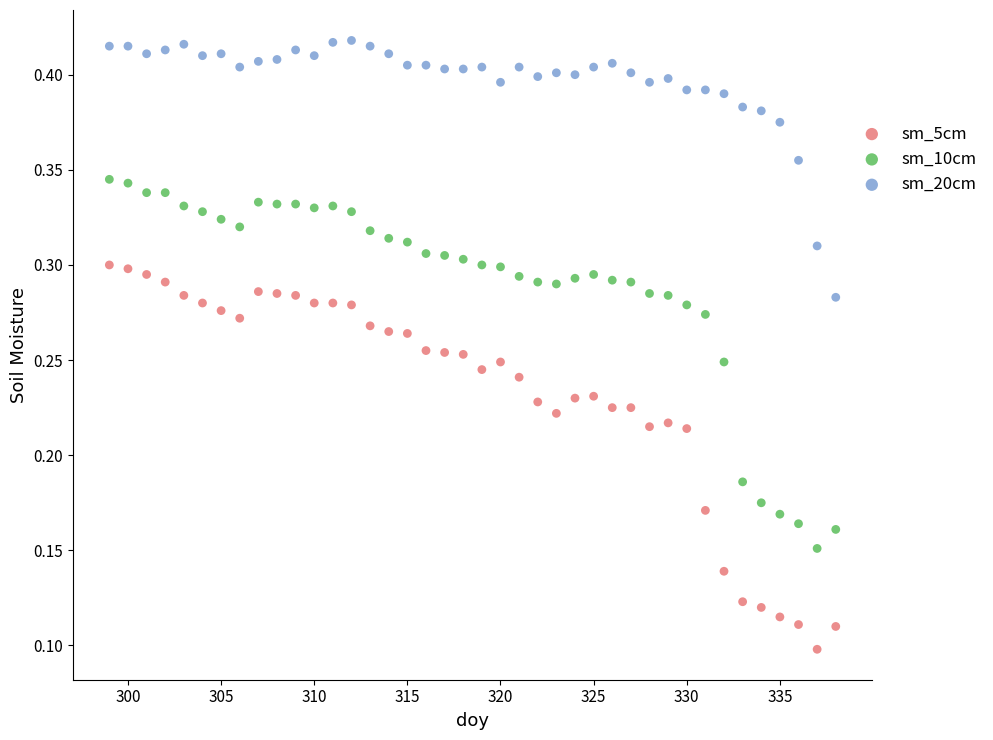

Which series has the largest Y range (max minus min)?

sm_5cm